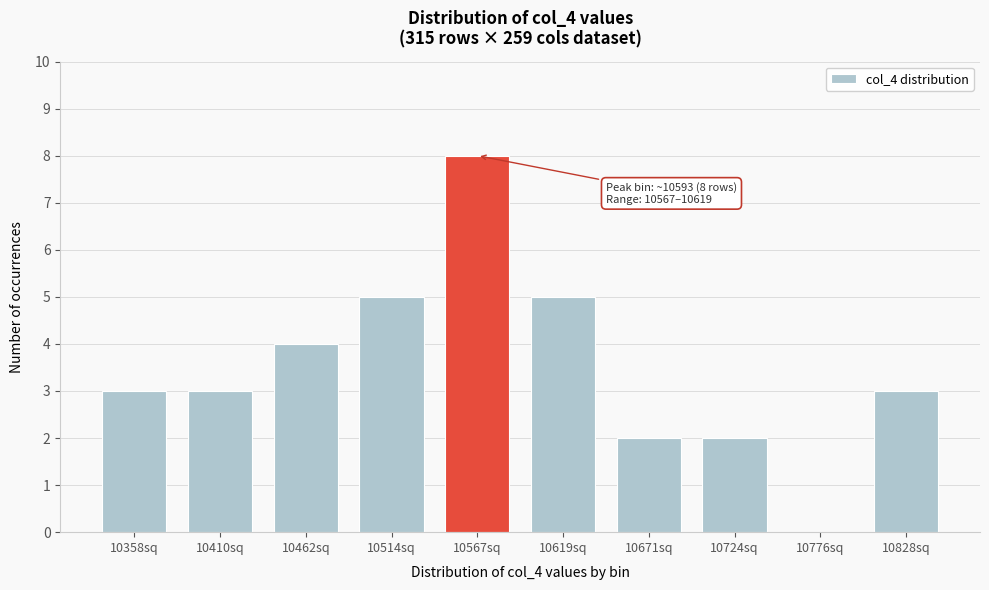

Reading left to right, list all the values displayed in this chart.

10358sq=3	10410sq=3	10462sq=4	10514sq=5	10567sq=8	10619sq=5	10671sq=2	10724sq=2	10776sq=0	10828sq=3